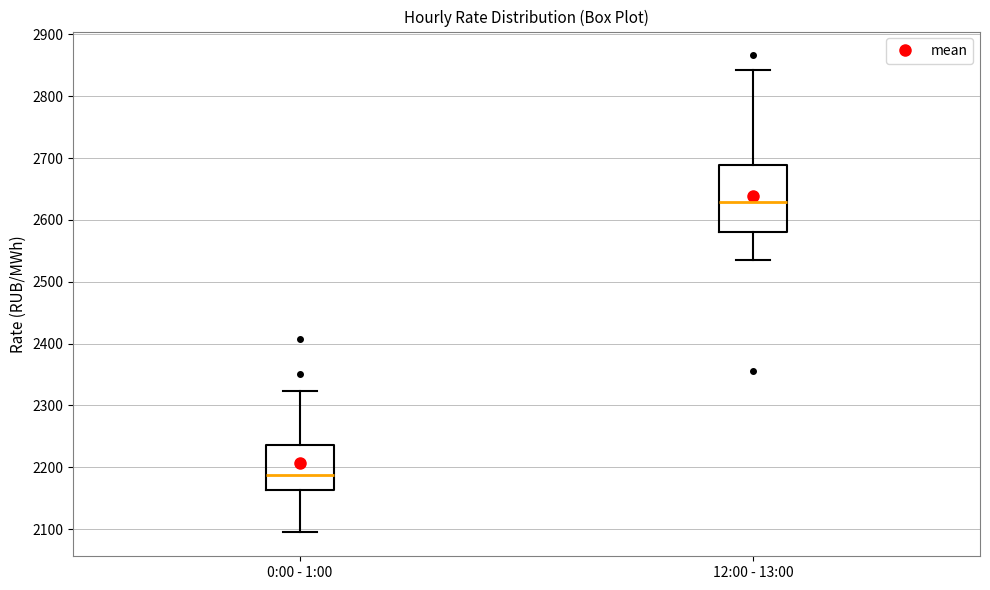

Which box is the tallest, from its lower edge to its upper edge?

12:00 - 13:00